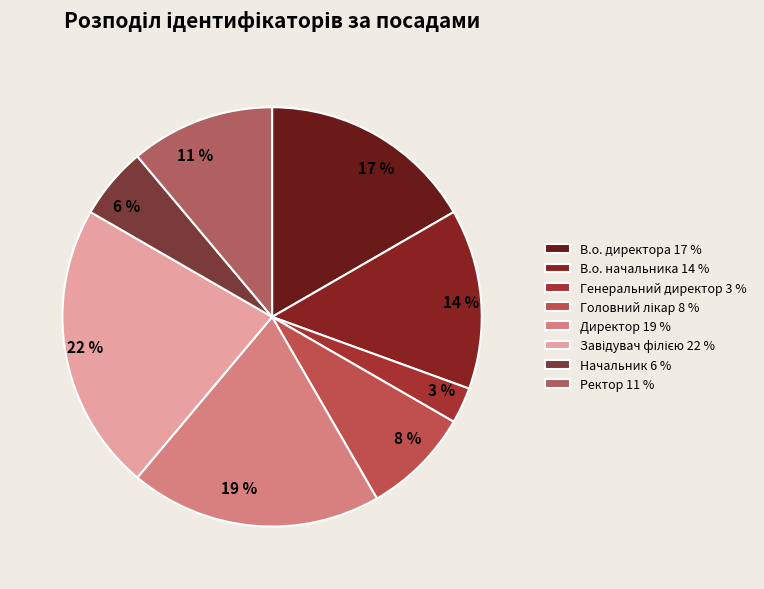

Which has a higher value, В.о. начальника or Головний лікар?

В.о. начальника